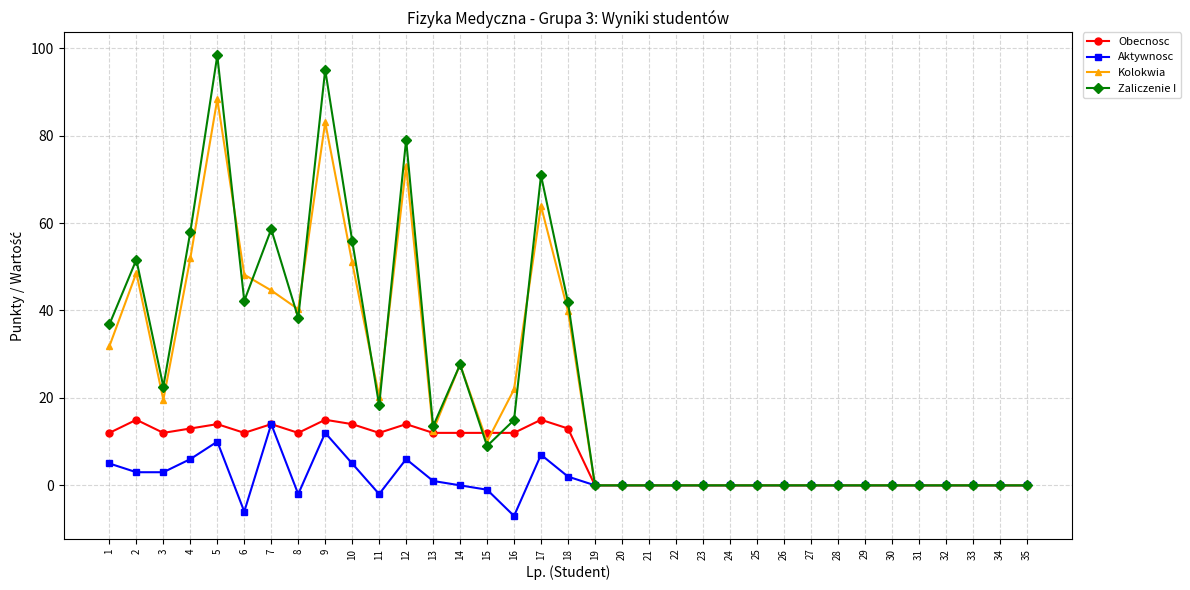

Where is the first local maximum for Obecnosc?

2